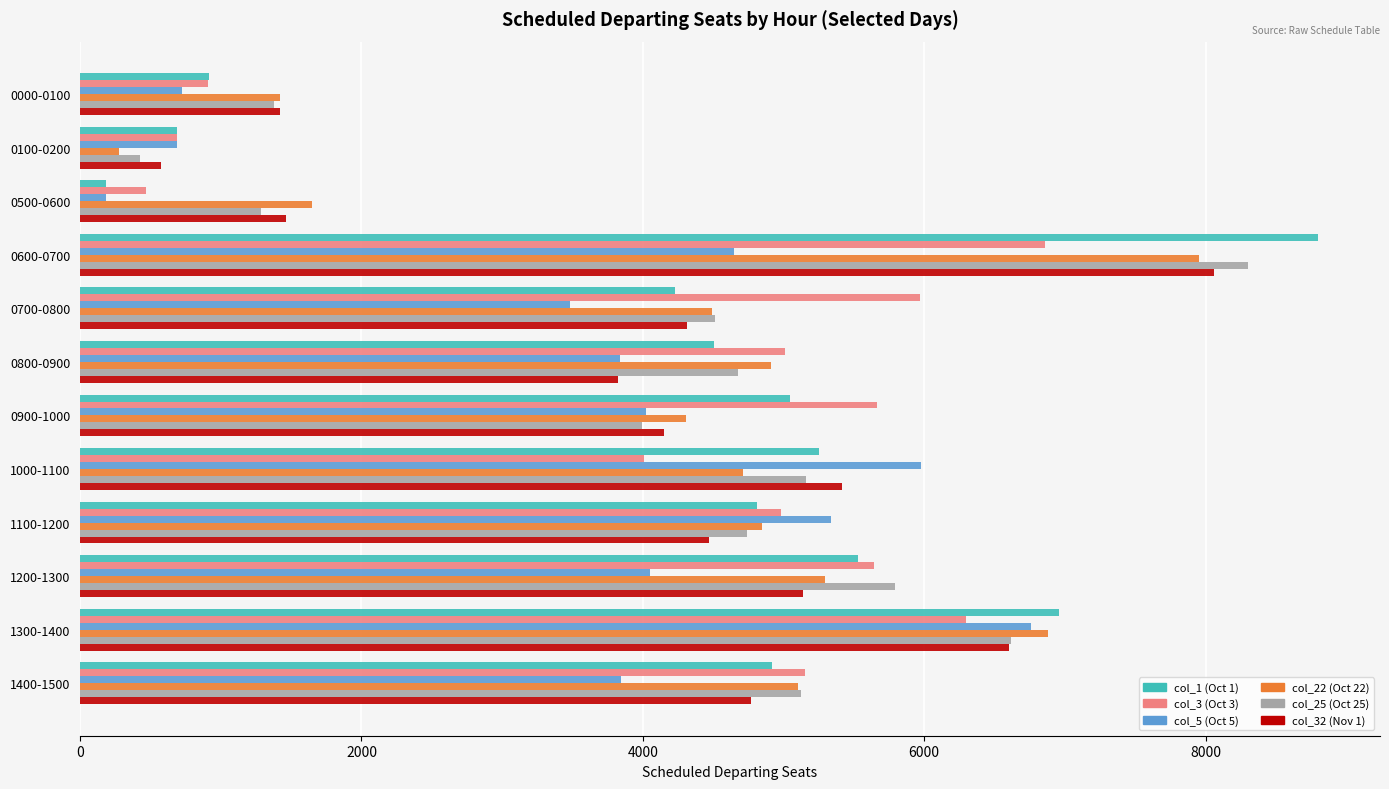

True or false: col_3 (Oct 3) has a value of 6851 at 1100-1200.

False